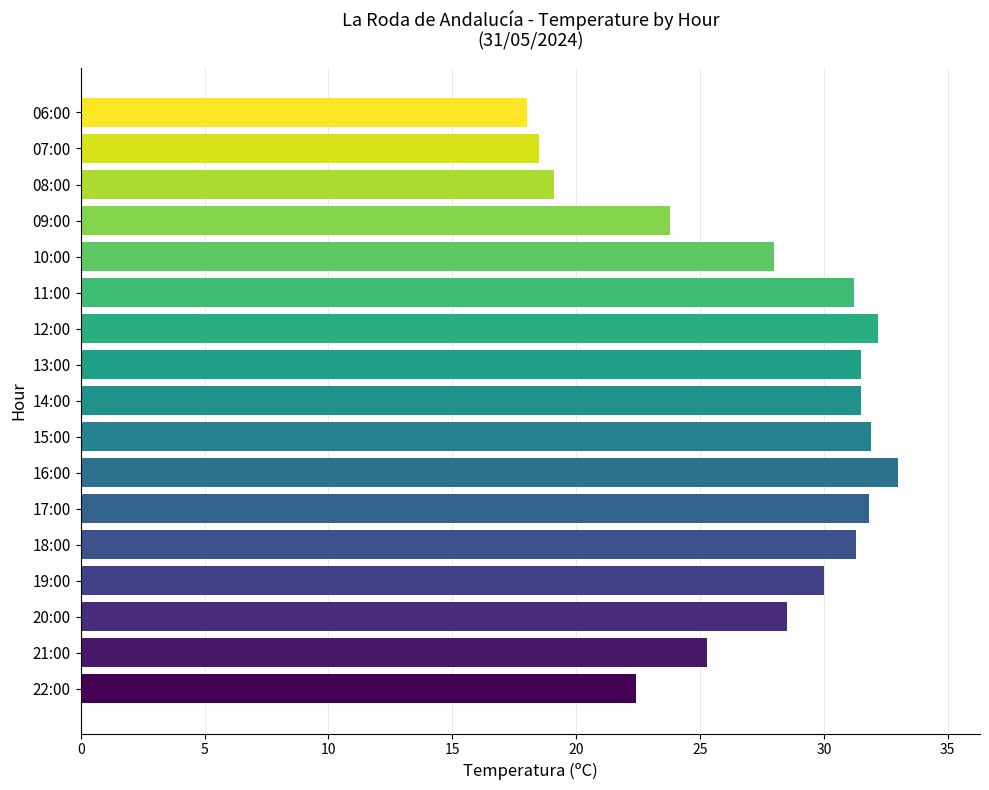

What is the average value?

27.5